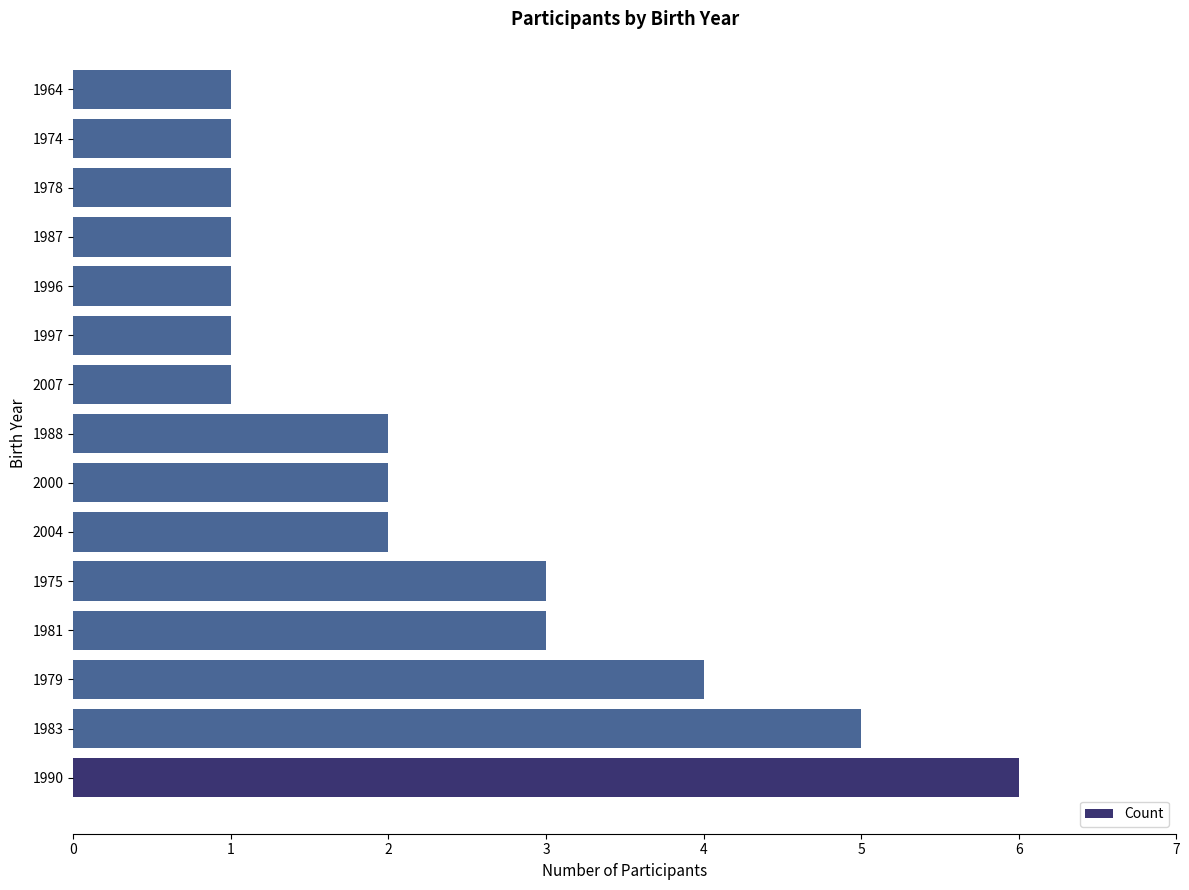

How many bars are there in total?

15